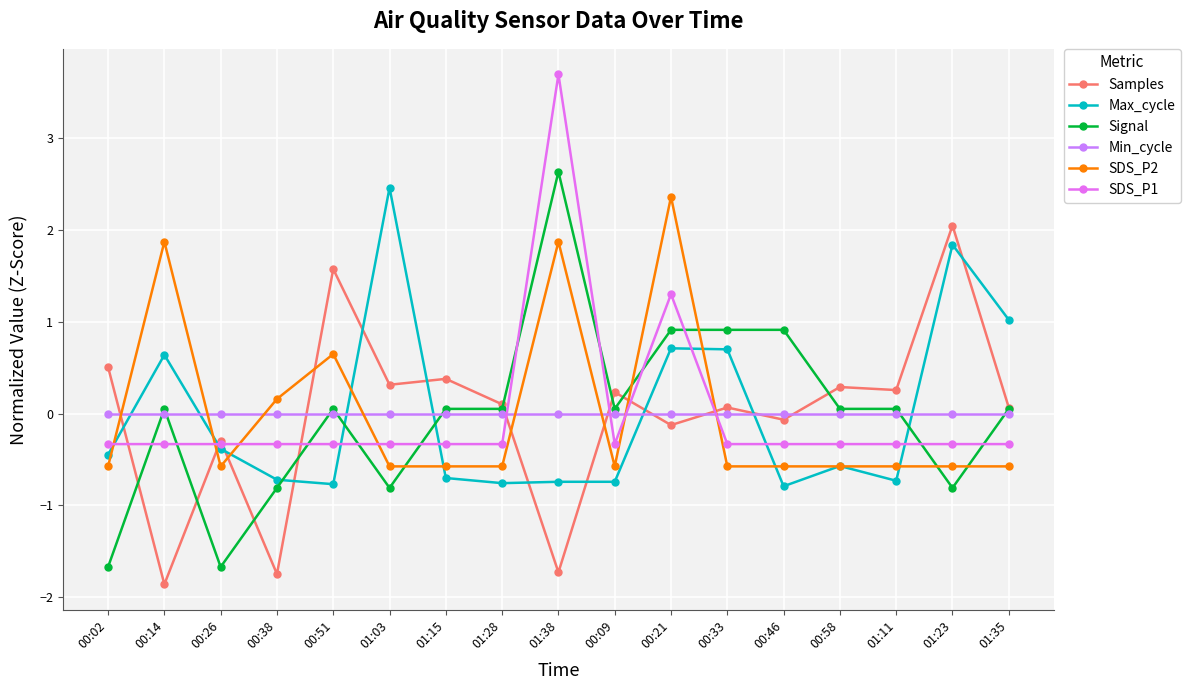

Rank the categories by Samples value from highest to lowest.

01:23, 00:51, 00:02, 01:15, 01:03, 00:58, 01:11, 00:09, 01:28, 00:33, 01:35, 00:46, 00:21, 00:26, 01:38, 00:38, 00:14